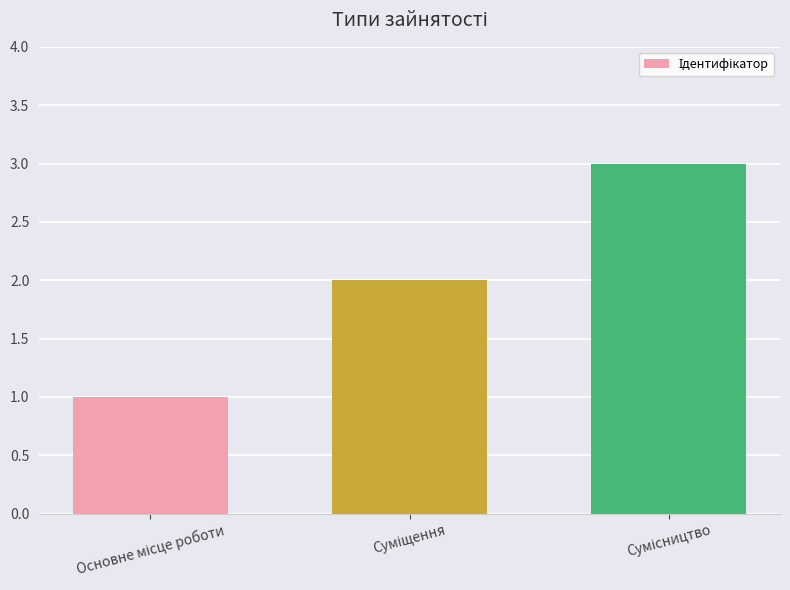

How many data points does each series have?

3